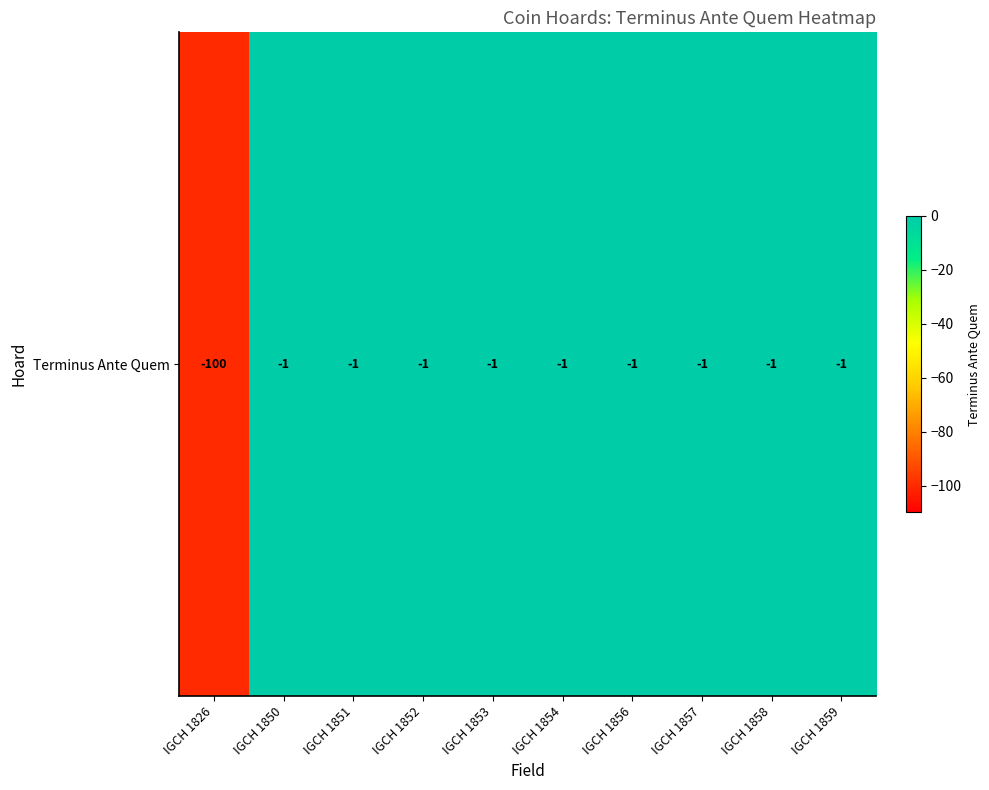

Count the number of categories in the chart.

10